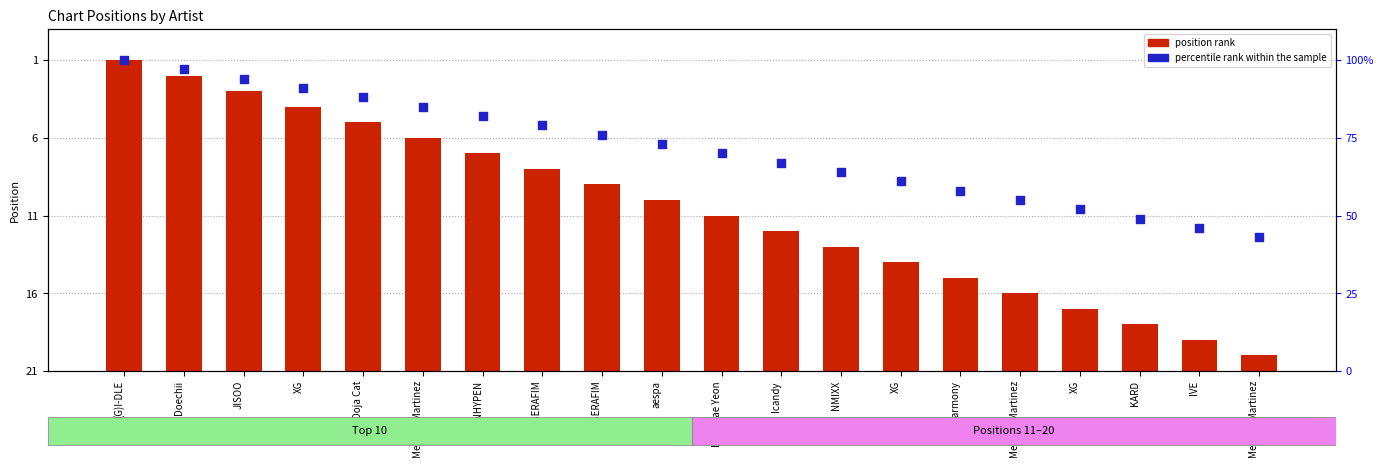

Which series has the largest total across all categories?

percentile rank within the sample